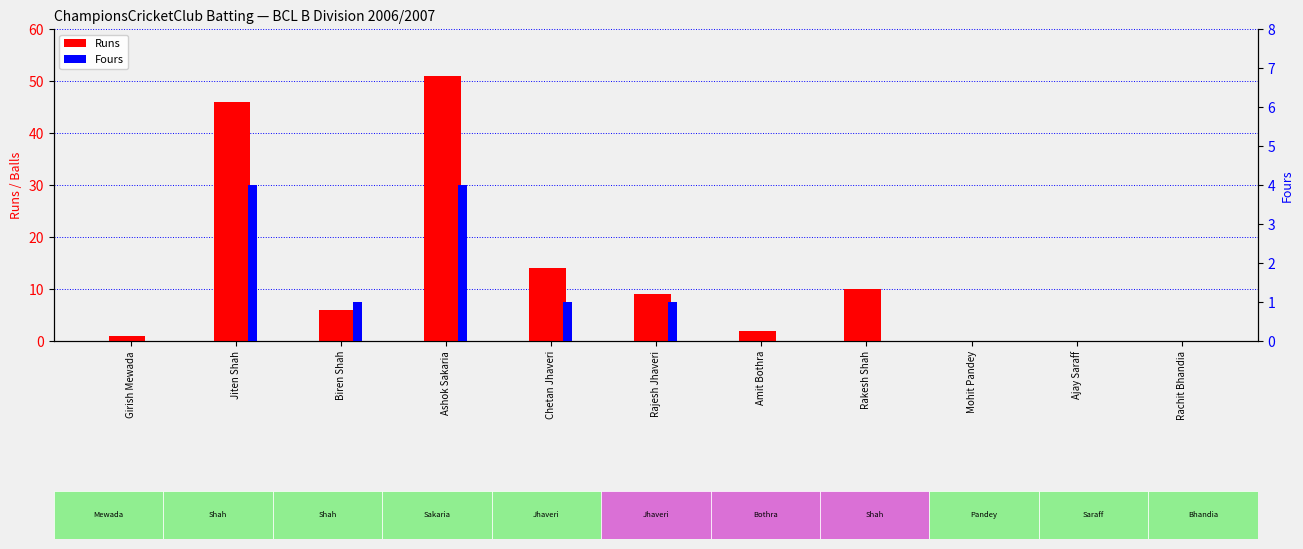

How many values in Fours are above zero?

5